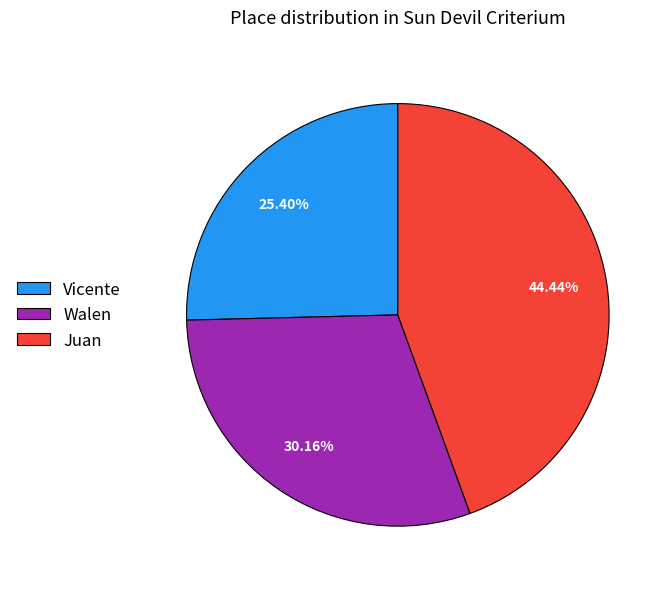

Which has a higher value, Walen or Vicente?

Walen